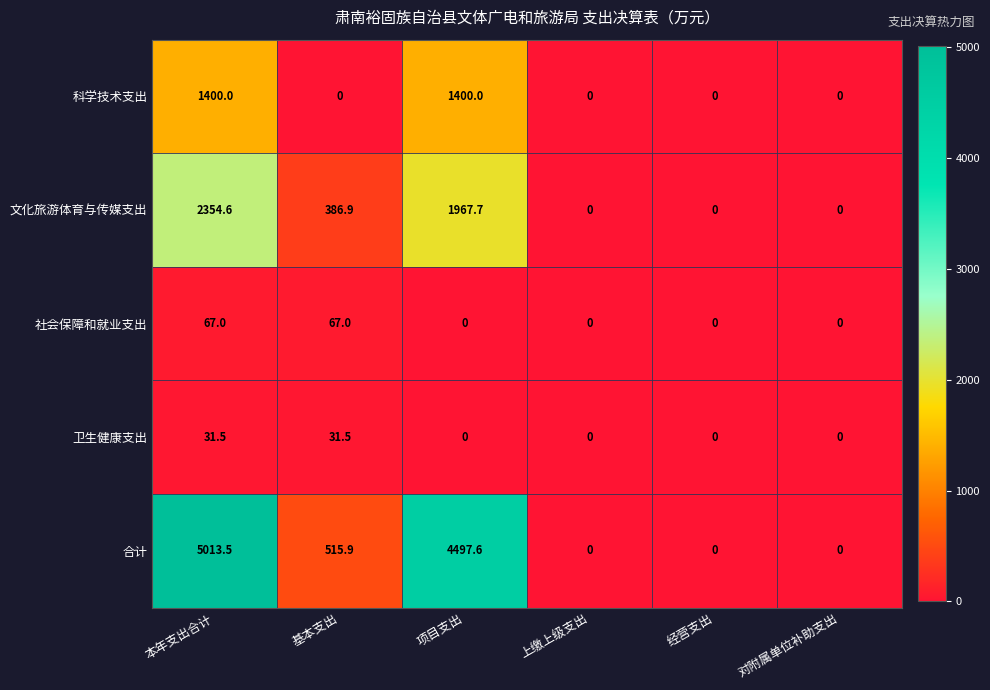

What is the sum of all 合计 values?

10027.0